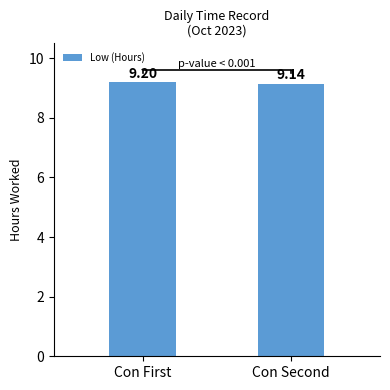

List the labels in order of value, largest first.

Con First, Con Second